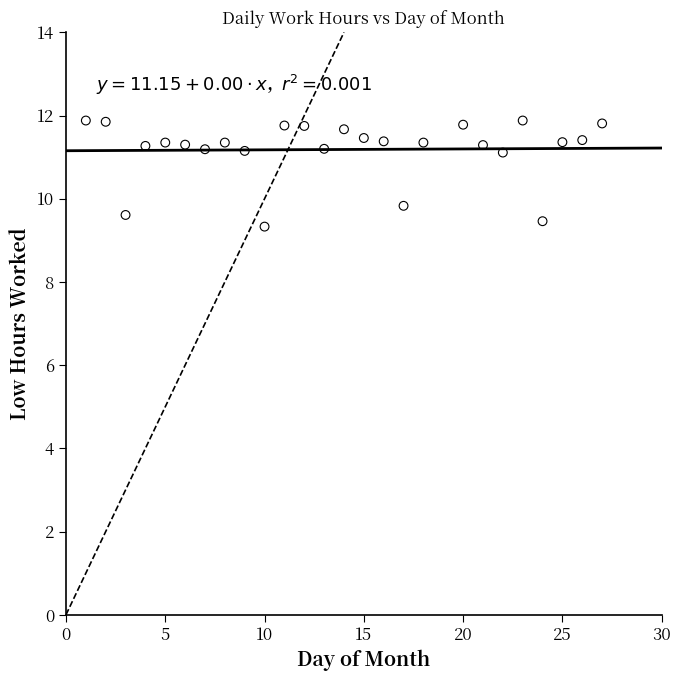

What Y value in the scatter plot is closest to 10?

9.8